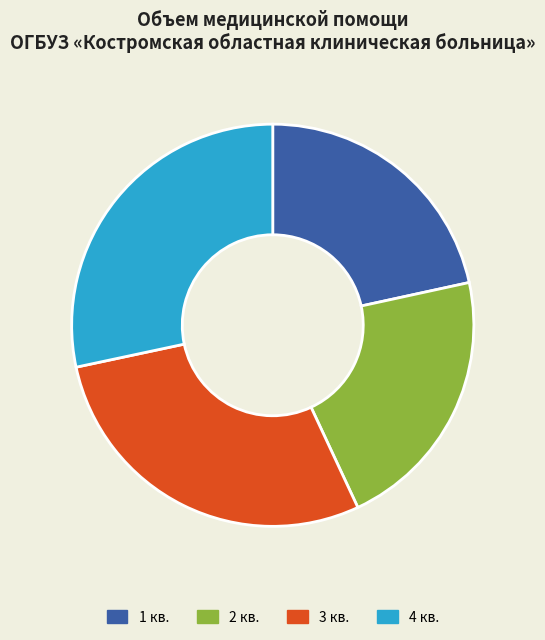

Count the number of slices in the pie.

4